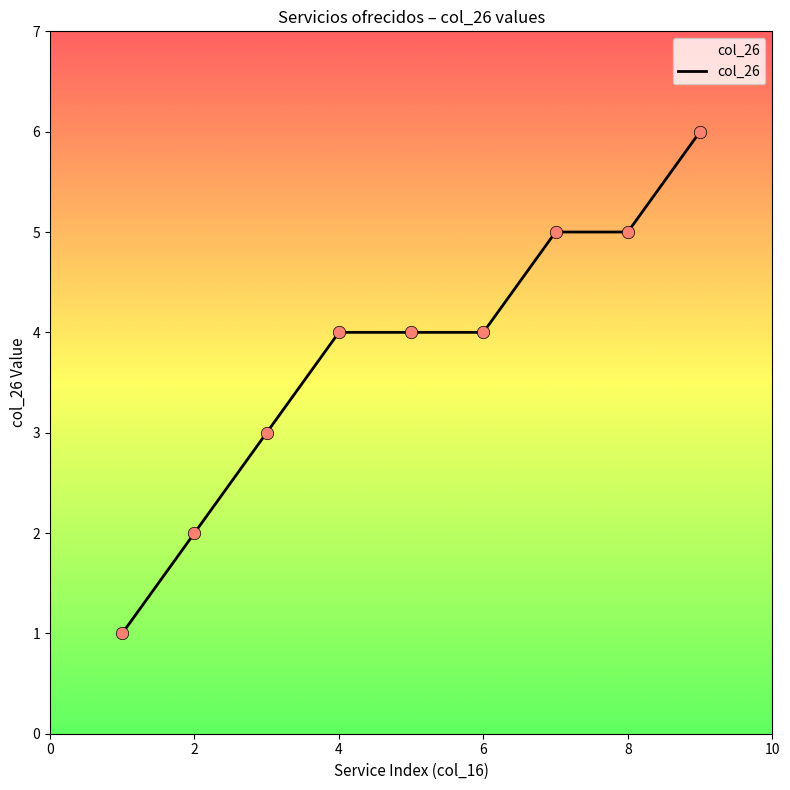

What is the difference between the maximum and minimum values?

5